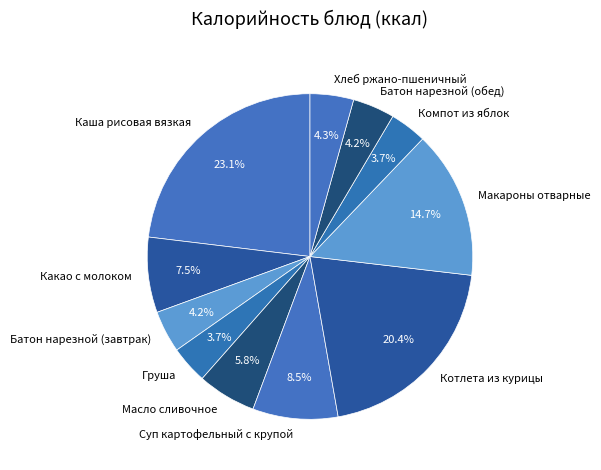

Combined, what portion of the pie is Масло сливочное and Макароны отварные?

20.5%